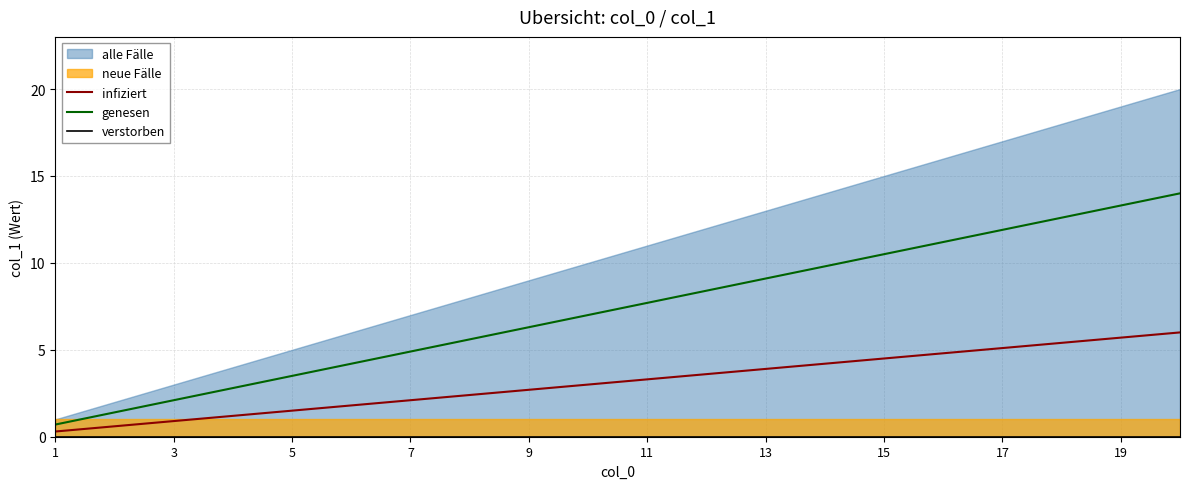

True or false: genesen and verstorben cross at least once.

False